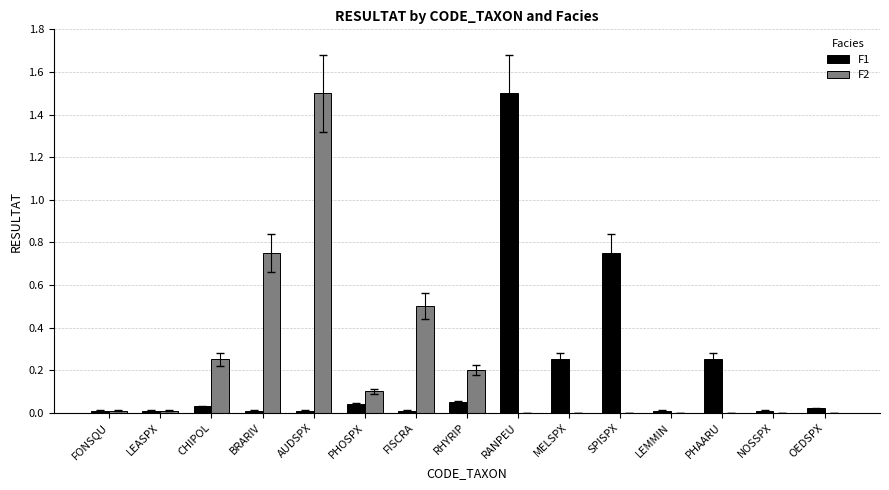

What is the maximum value shown in the chart?

1.5